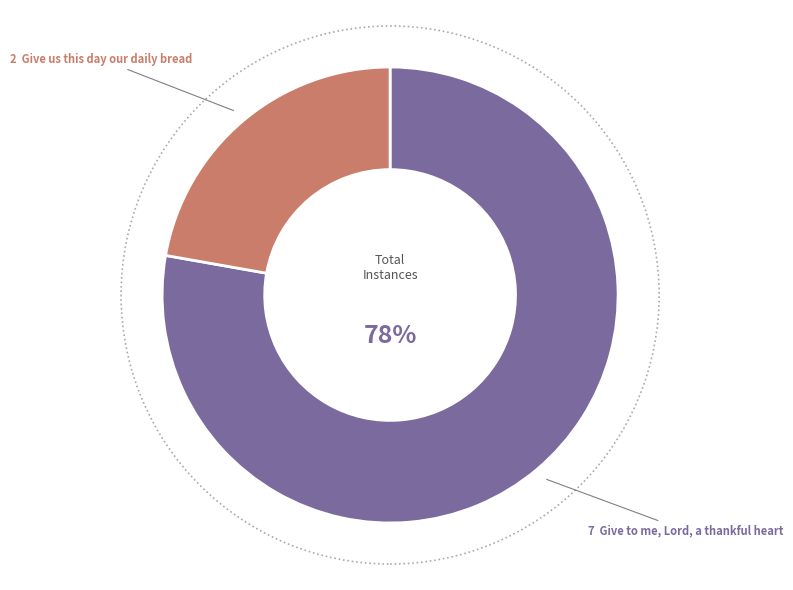

Is there any slice that represents more than half of the pie?

Yes